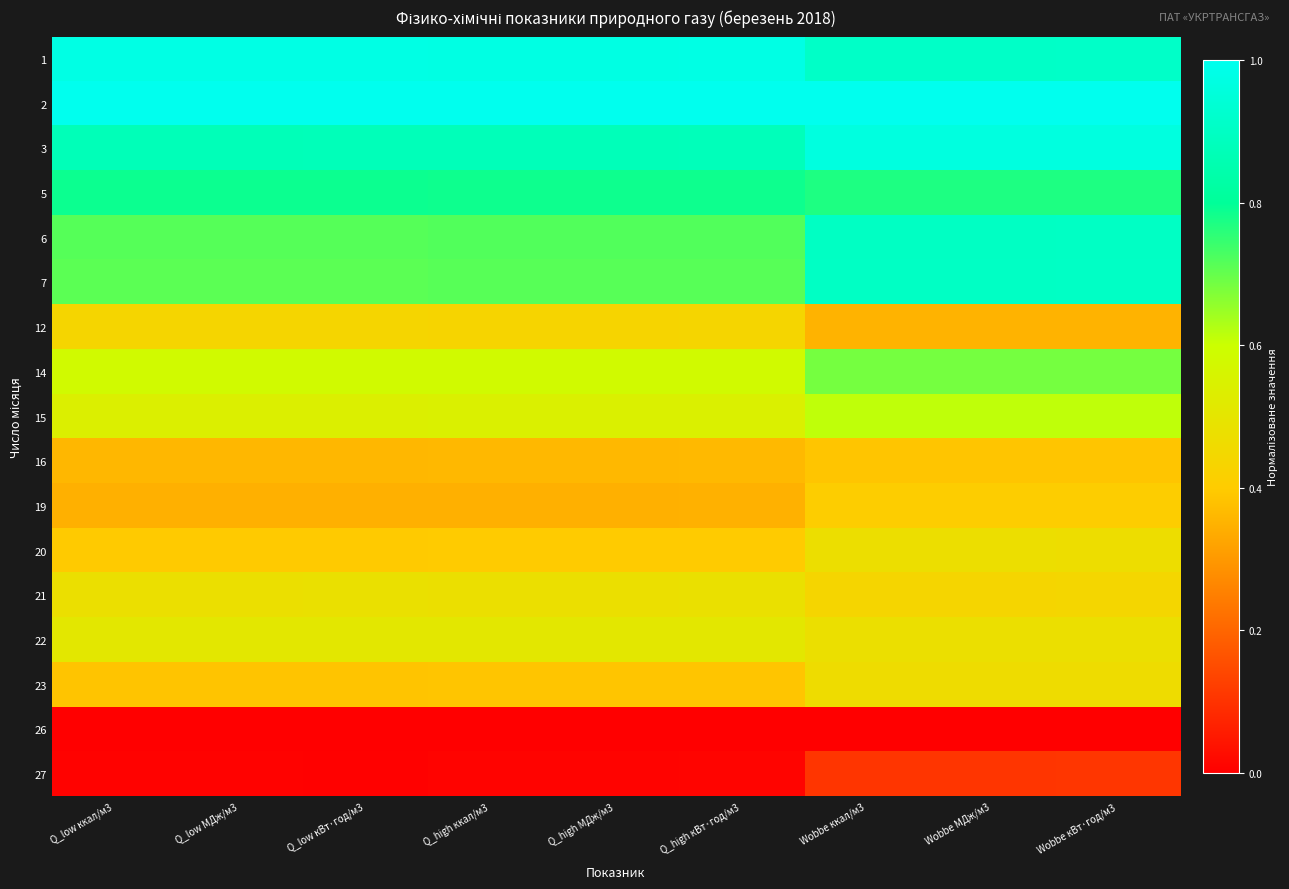

Reading left to right, list all the values displayed in this chart.

1: Q_low ккал/м3=1.0	Q_low МДж/м3=1.0	Q_low кВт·год/м3=1.0	Q_high ккал/м3=1.0	Q_high МДж/м3=1.0	Q_high кВт·год/м3=1.0	Wobbe ккал/м3=0.9	Wobbe МДж/м3=0.9	Wobbe кВт·год/м3=0.9
2: Q_low ккал/м3=1.0	Q_low МДж/м3=1.0	Q_low кВт·год/м3=1.0	Q_high ккал/м3=1.0	Q_high МДж/м3=1.0	Q_high кВт·год/м3=1.0	Wobbe ккал/м3=1.0	Wobbe МДж/м3=1.0	Wobbe кВт·год/м3=1.0
3: Q_low ккал/м3=0.9	Q_low МДж/м3=0.9	Q_low кВт·год/м3=0.9	Q_high ккал/м3=0.9	Q_high МДж/м3=0.9	Q_high кВт·год/м3=0.9	Wobbe ккал/м3=1.0	Wobbe МДж/м3=1.0	Wobbe кВт·год/м3=1.0
5: Q_low ккал/м3=0.8	Q_low МДж/м3=0.8	Q_low кВт·год/м3=0.8	Q_high ккал/м3=0.8	Q_high МДж/м3=0.8	Q_high кВт·год/м3=0.8	Wobbe ккал/м3=0.8	Wobbe МДж/м3=0.8	Wobbe кВт·год/м3=0.8
6: Q_low ккал/м3=0.7	Q_low МДж/м3=0.7	Q_low кВт·год/м3=0.7	Q_high ккал/м3=0.7	Q_high МДж/м3=0.7	Q_high кВт·год/м3=0.7	Wobbe ккал/м3=0.9	Wobbe МДж/м3=0.9	Wobbe кВт·год/м3=0.9
7: Q_low ккал/м3=0.7	Q_low МДж/м3=0.7	Q_low кВт·год/м3=0.7	Q_high ккал/м3=0.7	Q_high МДж/м3=0.7	Q_high кВт·год/м3=0.7	Wobbe ккал/м3=0.9	Wobbe МДж/м3=0.9	Wobbe кВт·год/м3=0.9
12: Q_low ккал/м3=0.4	Q_low МДж/м3=0.4	Q_low кВт·год/м3=0.4	Q_high ккал/м3=0.4	Q_high МДж/м3=0.4	Q_high кВт·год/м3=0.4	Wobbe ккал/м3=0.4	Wobbe МДж/м3=0.4	Wobbe кВт·год/м3=0.4
14: Q_low ккал/м3=0.6	Q_low МДж/м3=0.6	Q_low кВт·год/м3=0.6	Q_high ккал/м3=0.6	Q_high МДж/м3=0.6	Q_high кВт·год/м3=0.6	Wobbe ккал/м3=0.7	Wobbe МДж/м3=0.7	Wobbe кВт·год/м3=0.7
15: Q_low ккал/м3=0.5	Q_low МДж/м3=0.5	Q_low кВт·год/м3=0.5	Q_high ккал/м3=0.5	Q_high МДж/м3=0.5	Q_high кВт·год/м3=0.5	Wobbe ккал/м3=0.6	Wobbe МДж/м3=0.6	Wobbe кВт·год/м3=0.6
16: Q_low ккал/м3=0.4	Q_low МДж/м3=0.4	Q_low кВт·год/м3=0.4	Q_high ккал/м3=0.4	Q_high МДж/м3=0.4	Q_high кВт·год/м3=0.4	Wobbe ккал/м3=0.4	Wobbe МДж/м3=0.4	Wobbe кВт·год/м3=0.4
19: Q_low ккал/м3=0.3	Q_low МДж/м3=0.3	Q_low кВт·год/м3=0.3	Q_high ккал/м3=0.3	Q_high МДж/м3=0.3	Q_high кВт·год/м3=0.3	Wobbe ккал/м3=0.4	Wobbe МДж/м3=0.4	Wobbe кВт·год/м3=0.4
20: Q_low ккал/м3=0.4	Q_low МДж/м3=0.4	Q_low кВт·год/м3=0.4	Q_high ккал/м3=0.4	Q_high МДж/м3=0.4	Q_high кВт·год/м3=0.4	Wobbe ккал/м3=0.5	Wobbe МДж/м3=0.5	Wobbe кВт·год/м3=0.5
21: Q_low ккал/м3=0.5	Q_low МДж/м3=0.5	Q_low кВт·год/м3=0.5	Q_high ккал/м3=0.5	Q_high МДж/м3=0.5	Q_high кВт·год/м3=0.5	Wobbe ккал/м3=0.4	Wobbe МДж/м3=0.4	Wobbe кВт·год/м3=0.4
22: Q_low ккал/м3=0.5	Q_low МДж/м3=0.5	Q_low кВт·год/м3=0.5	Q_high ккал/м3=0.5	Q_high МДж/м3=0.5	Q_high кВт·год/м3=0.5	Wobbe ккал/м3=0.5	Wobbe МДж/м3=0.5	Wobbe кВт·год/м3=0.5
23: Q_low ккал/м3=0.4	Q_low МДж/м3=0.4	Q_low кВт·год/м3=0.4	Q_high ккал/м3=0.4	Q_high МДж/м3=0.4	Q_high кВт·год/м3=0.4	Wobbe ккал/м3=0.5	Wobbe МДж/м3=0.5	Wobbe кВт·год/м3=0.5
26: Q_low ккал/м3=0.0	Q_low МДж/м3=0.0	Q_low кВт·год/м3=0.0	Q_high ккал/м3=0.0	Q_high МДж/м3=0.0	Q_high кВт·год/м3=0.0	Wobbe ккал/м3=0.0	Wobbe МДж/м3=0.0	Wobbe кВт·год/м3=0.0
27: Q_low ккал/м3=0.0	Q_low МДж/м3=0.0	Q_low кВт·год/м3=0.0	Q_high ккал/м3=0.0	Q_high МДж/м3=0.0	Q_high кВт·год/м3=0.0	Wobbe ккал/м3=0.1	Wobbe МДж/м3=0.1	Wobbe кВт·год/м3=0.1